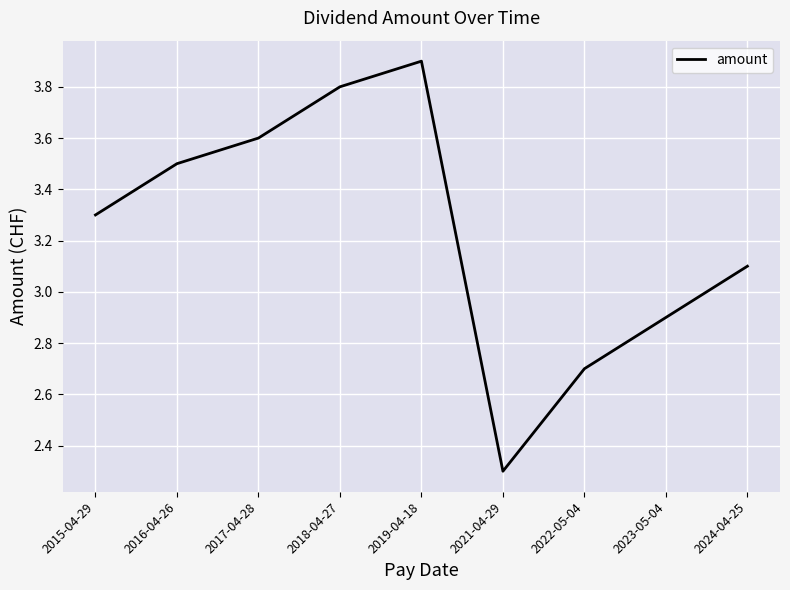

The value at 2019-04-18 is 2.2. True or false?

False